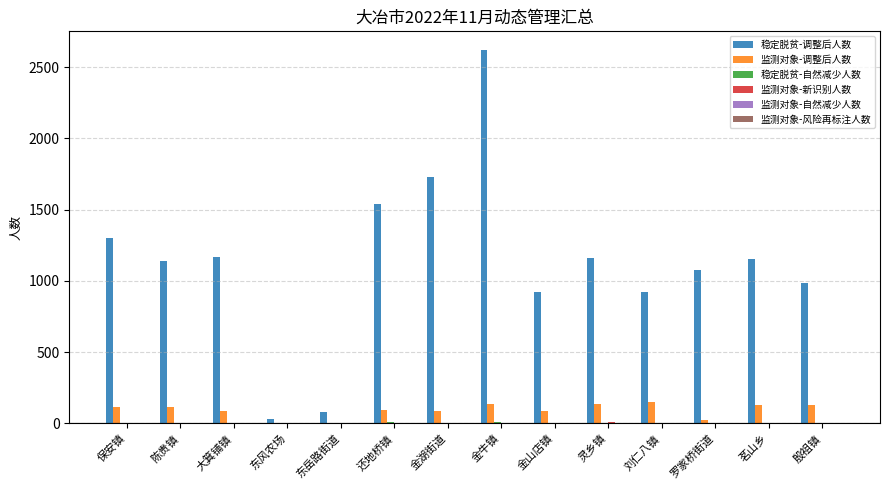

Which series has the largest total across all categories?

稳定脱贫-调整后人数